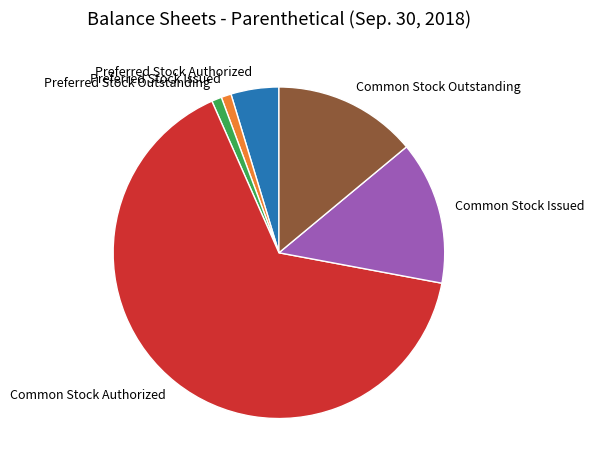

Which slice is the largest?

Common Stock Authorized